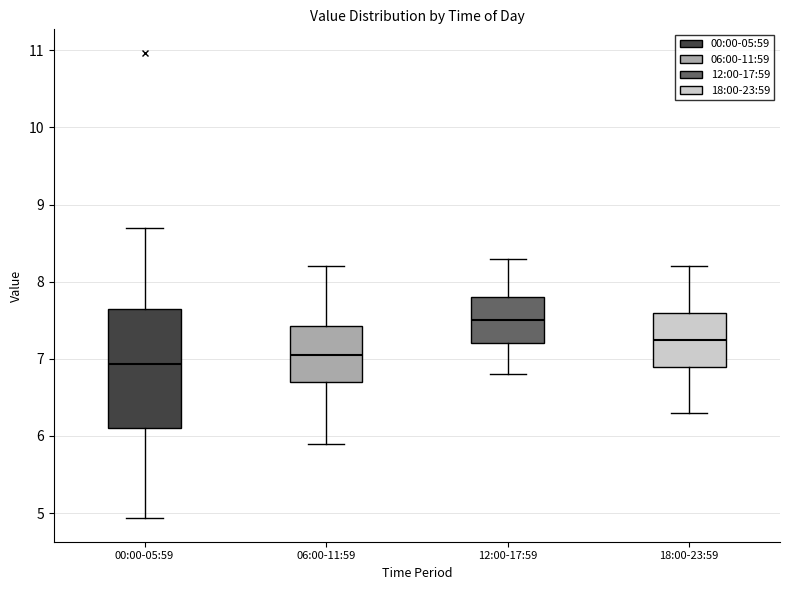

Where does the median line of the box for 18:00-23:59 sit on the y-axis? The values are not printed on the chart, so give them approximately, as read against the axis.

7.3